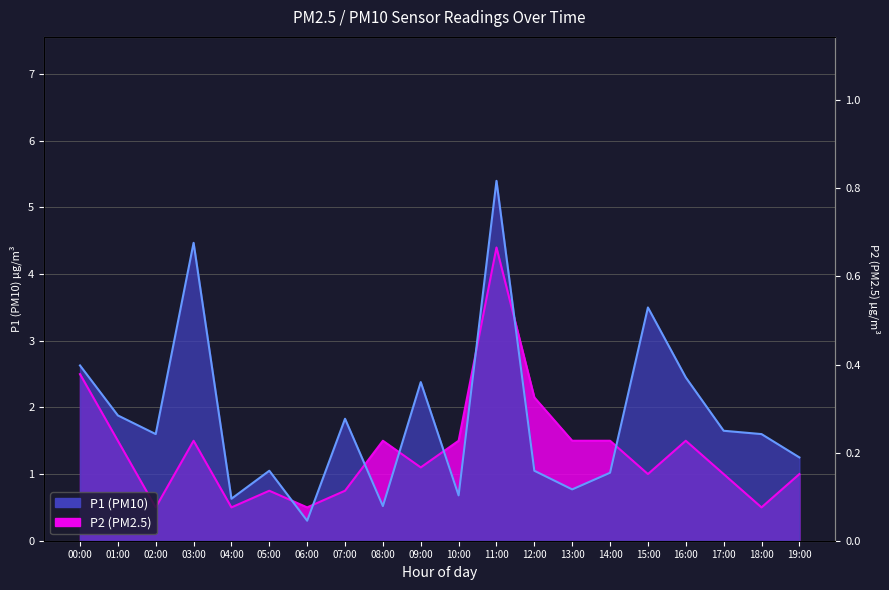

What is the minimum value shown in the chart?

0.3